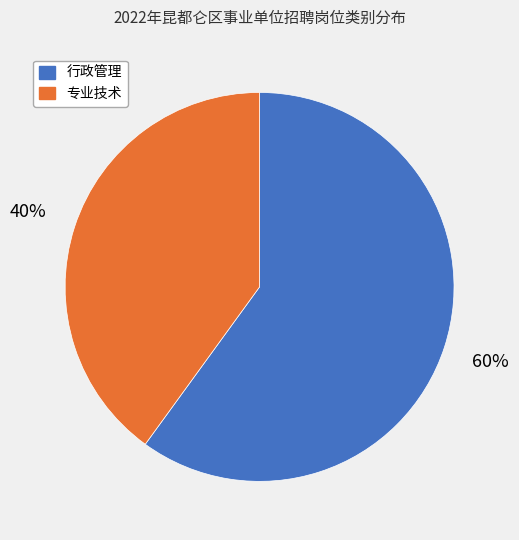

Rank the categories by value from lowest to highest.

专业技术, 行政管理